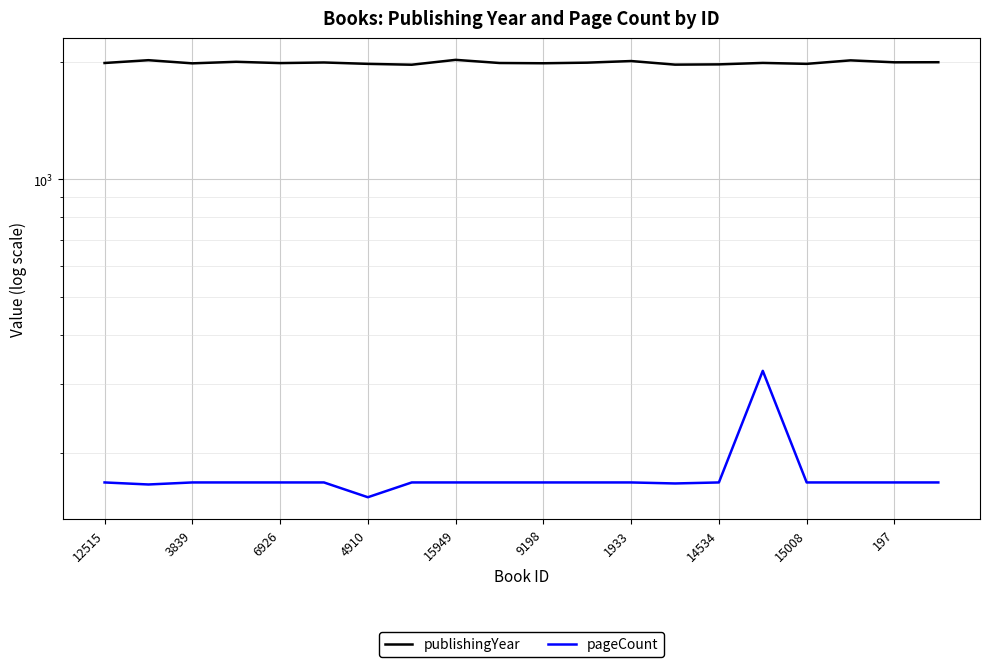

True or false: pageCount has more than 1 interior local peaks.

False